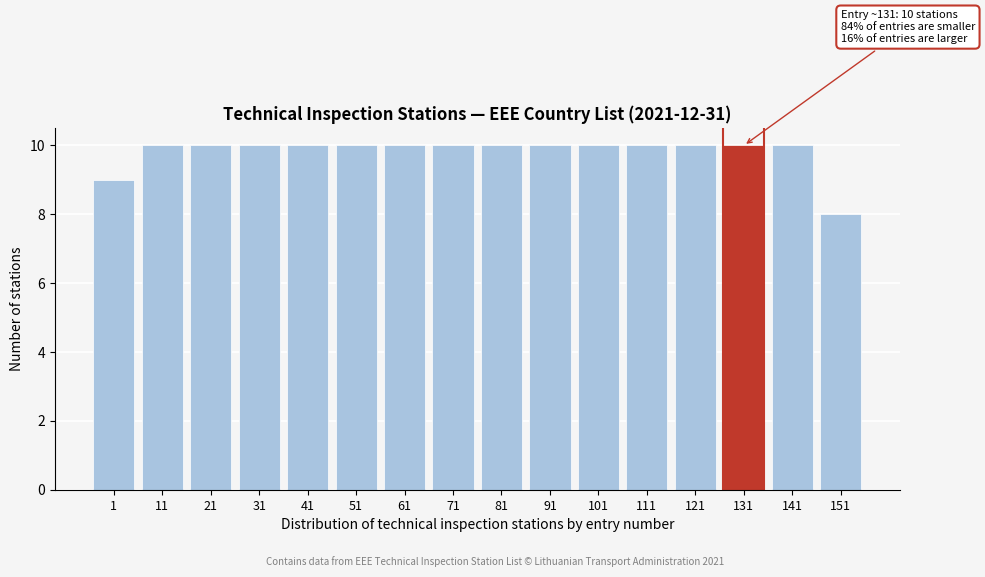

Reading left to right, list all the values displayed in this chart.

1=9	11=10	21=10	31=10	41=10	51=10	61=10	71=10	81=10	91=10	101=10	111=10	121=10	131=10	141=10	151=8